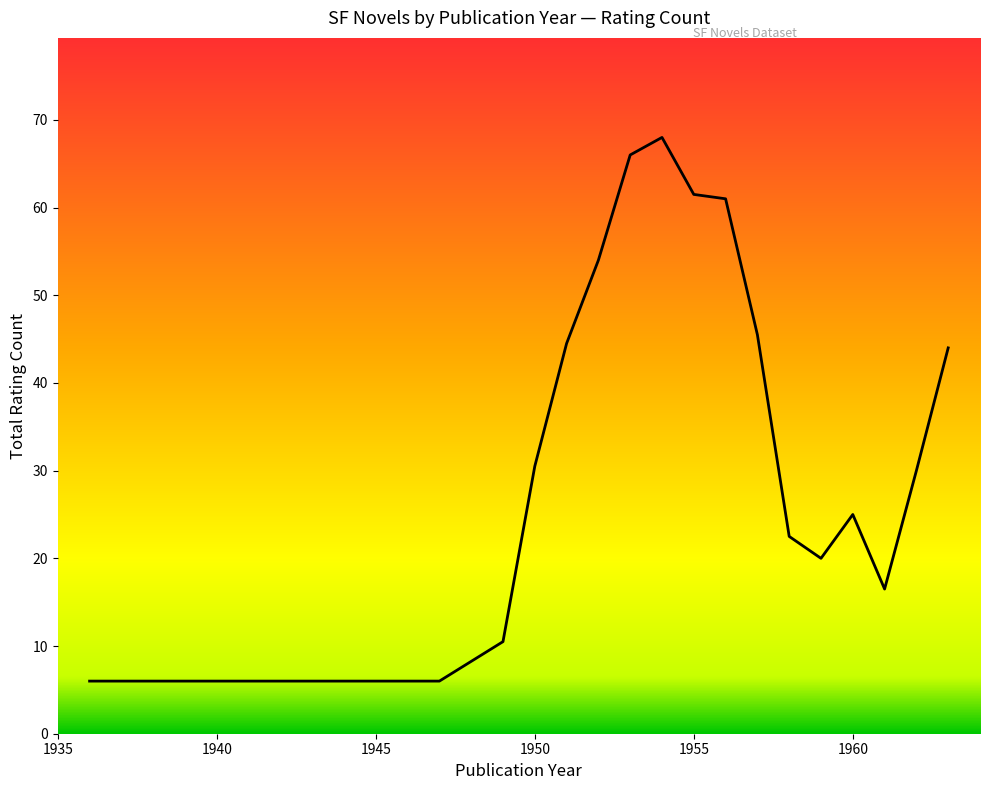

What is the average value?

36.0